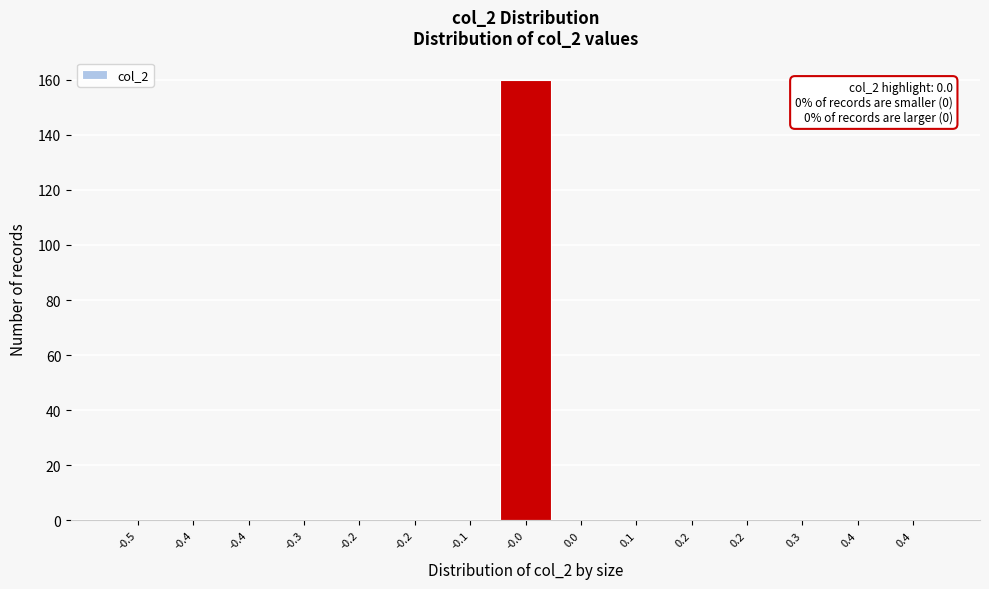

How many data points does each series have?

15